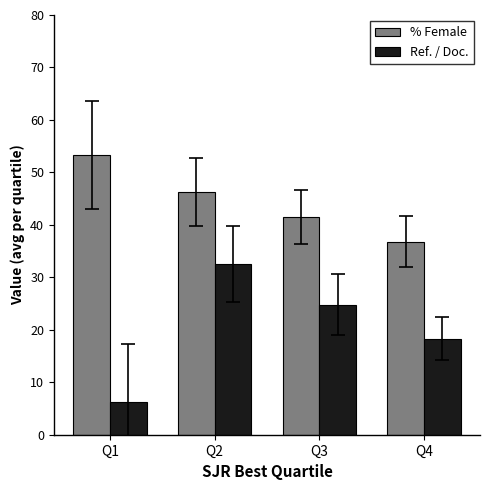

The value of Ref. / Doc. at Q2 is 32.5. True or false?

True